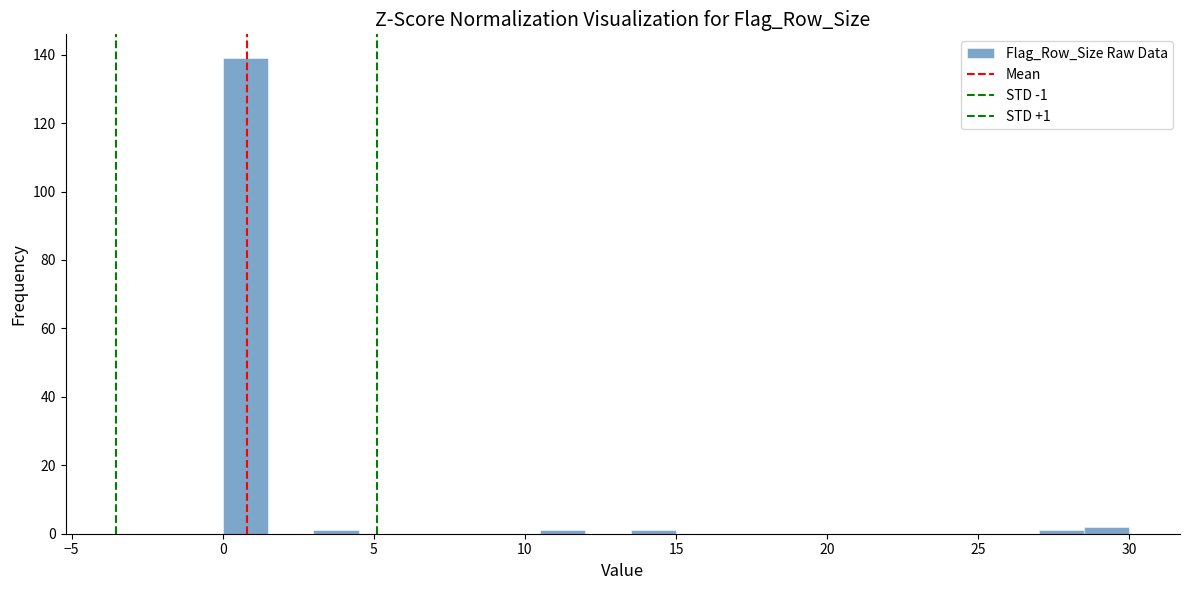

Around what value on the x-axis is the tallest bar? Give the approximate position of its centre, as read against the axis.

1.0